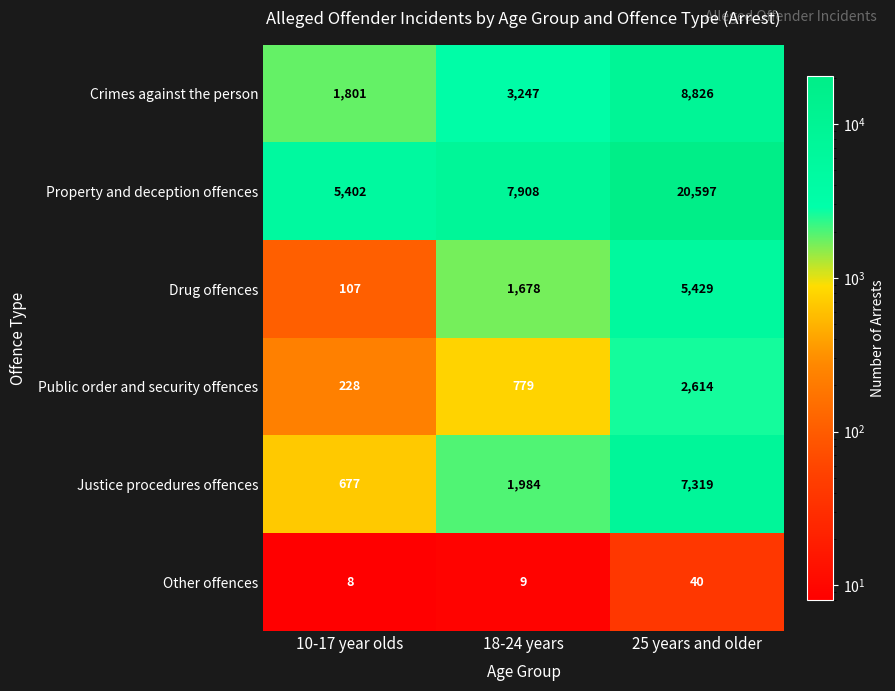

Reading left to right, extract all data points from this chart.

Crimes against the person: 10-17 year olds=1801	18-24 years=3247	25 years and older=8826
Property and deception offences: 10-17 year olds=5402	18-24 years=7908	25 years and older=20597
Drug offences: 10-17 year olds=107	18-24 years=1678	25 years and older=5429
Public order and security offences: 10-17 year olds=228	18-24 years=779	25 years and older=2614
Justice procedures offences: 10-17 year olds=677	18-24 years=1984	25 years and older=7319
Other offences: 10-17 year olds=8	18-24 years=9	25 years and older=40